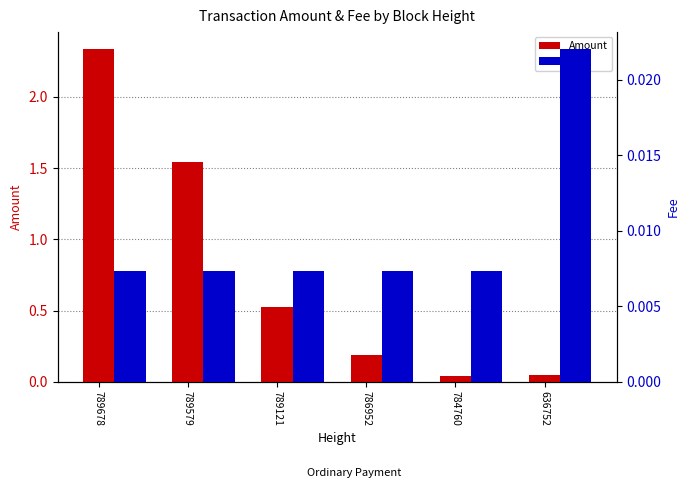

Which has a higher value, 789678 or 786952?

789678